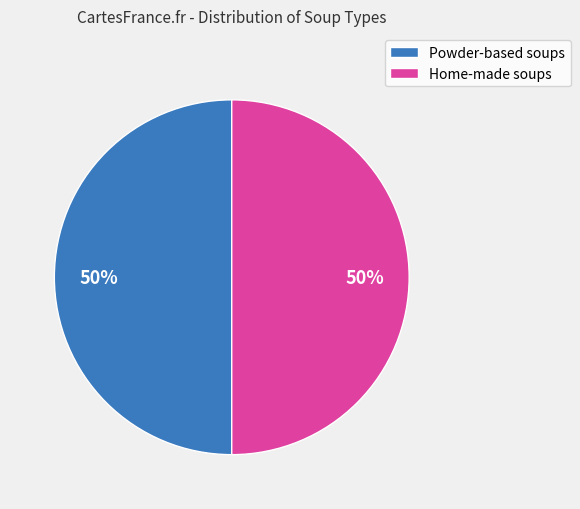

True or false: Home-made soups accounts for 38% of the total.

False